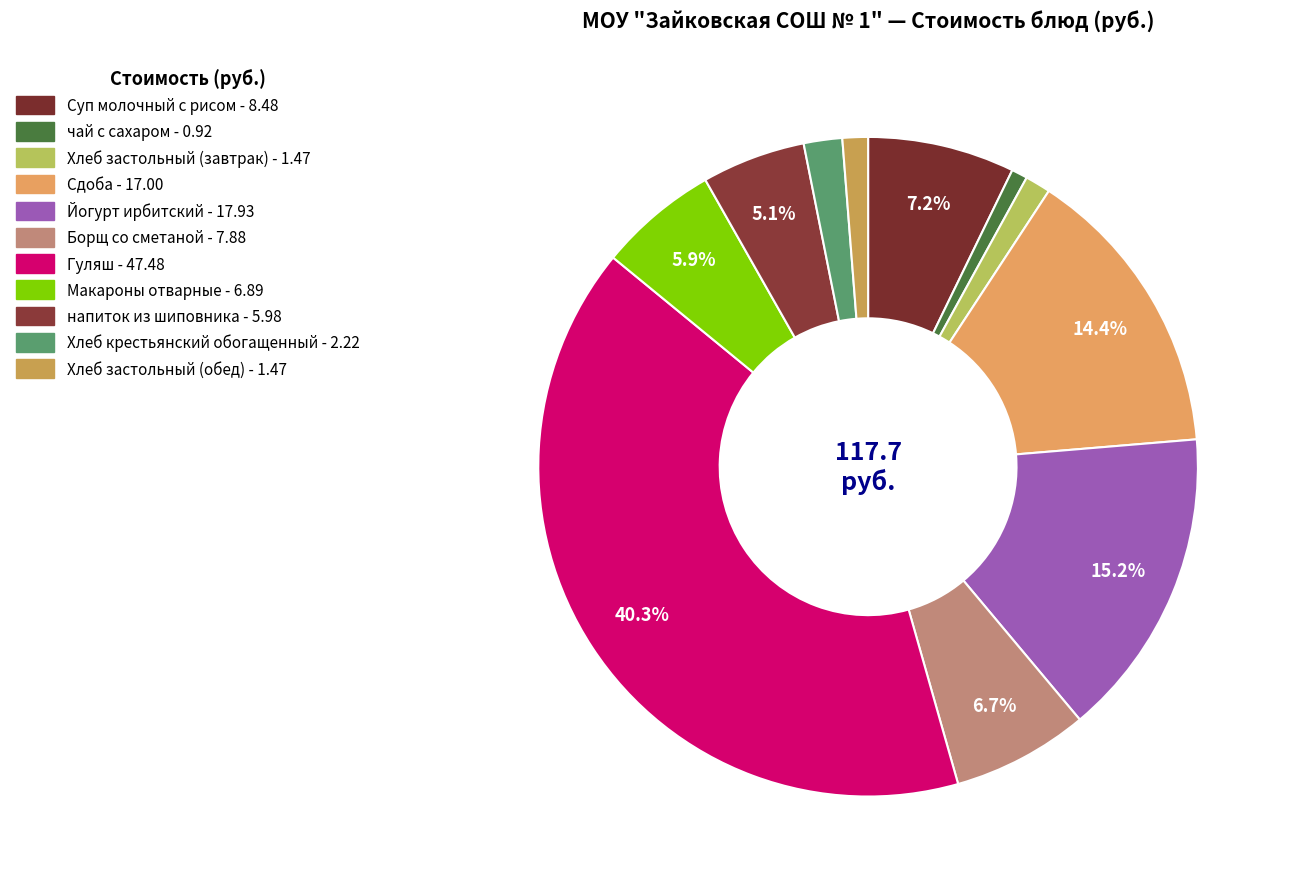

What is the change in value from Суп молочный с рисом to Хлеб крестьянский обогащенный?

-6.3